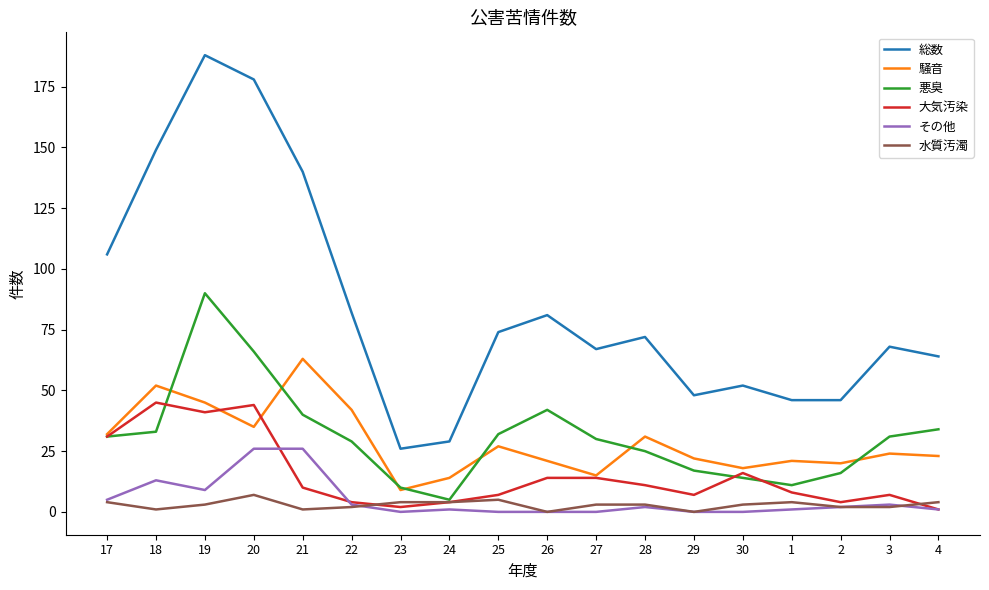

How many interior local valleys does the 悪臭 series have?

2